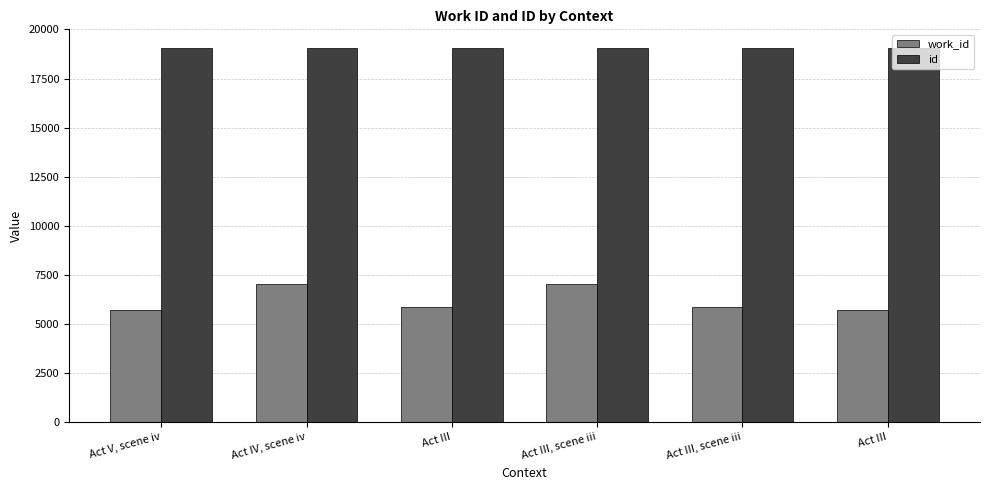

How many values in the id series are below 19047?

3